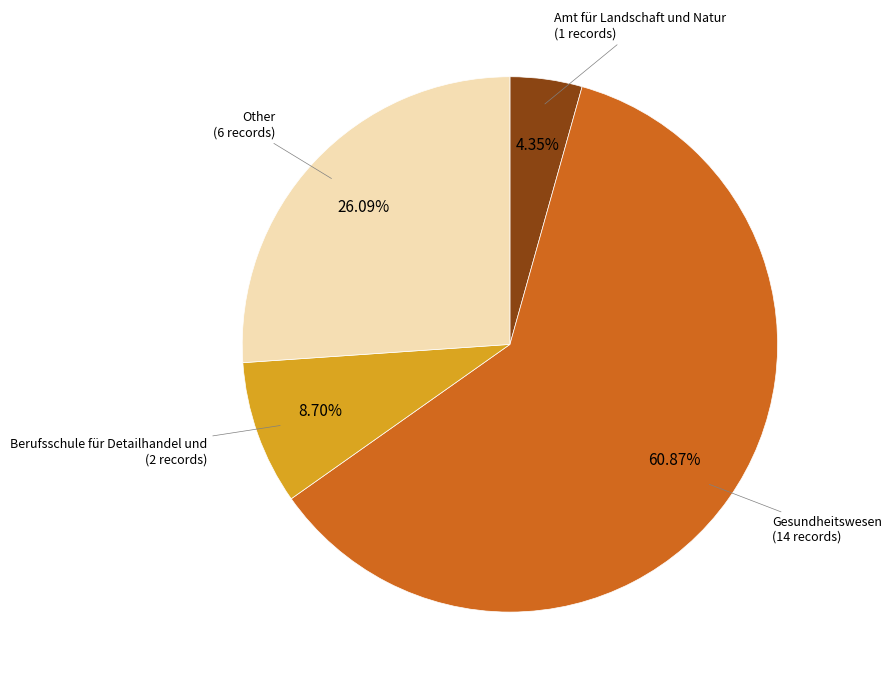

Is there a majority slice in this chart?

Yes